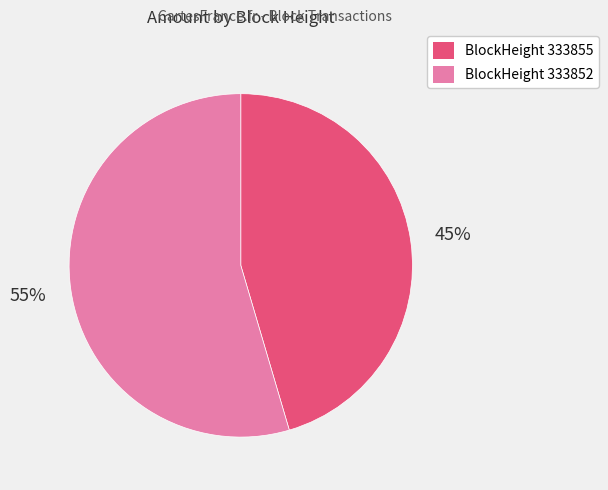

Is there any slice that represents more than half of the pie?

Yes